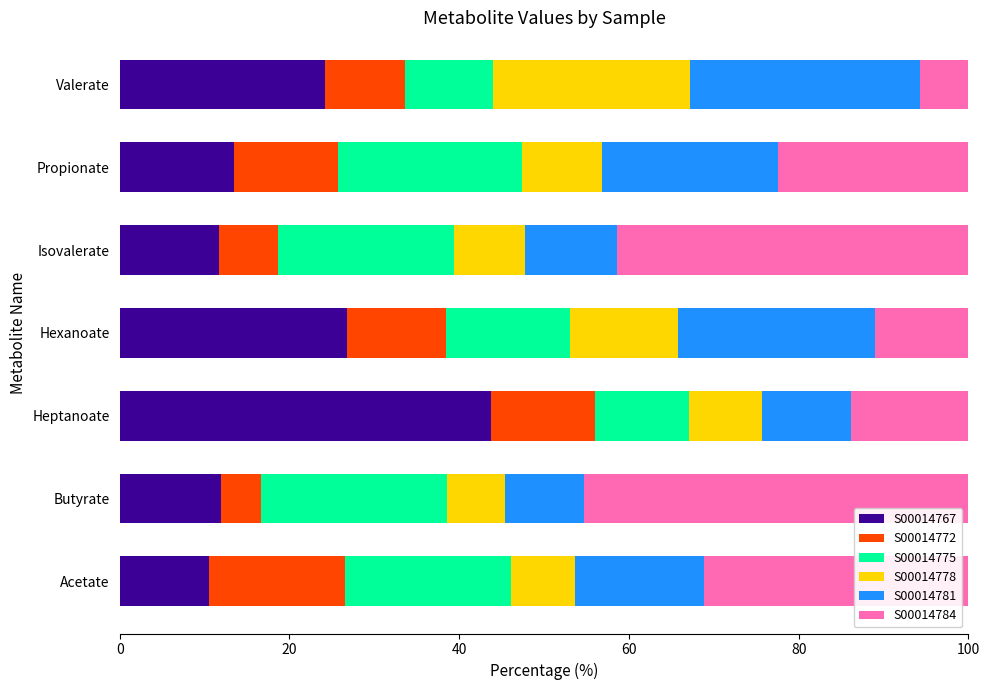

At which label does S00014767 reach its peak?

Heptanoate